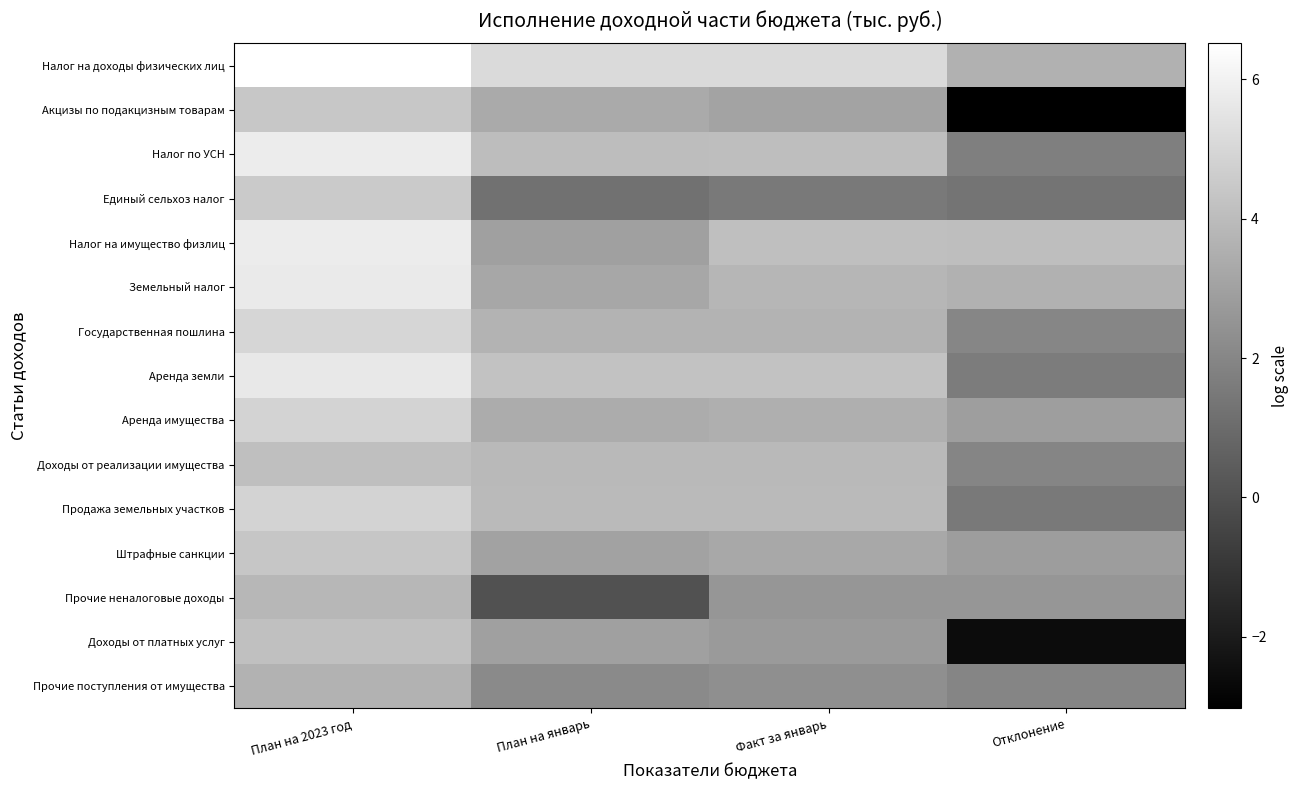

At Отклонение, list the series in order from smallest to largest.

Акцизы по подакцизным товарам, Доходы от платных услуг, Единый сельхоз налог, Продажа земельных участков, Аренда земли, Налог по УСН, Прочие поступления от имущества, Доходы от реализации имущества, Государственная пошлина, Прочие неналоговые доходы, Штрафные санкции, Аренда имущества, Налог на доходы физических лиц, Земельный налог, Налог на имущество физлиц